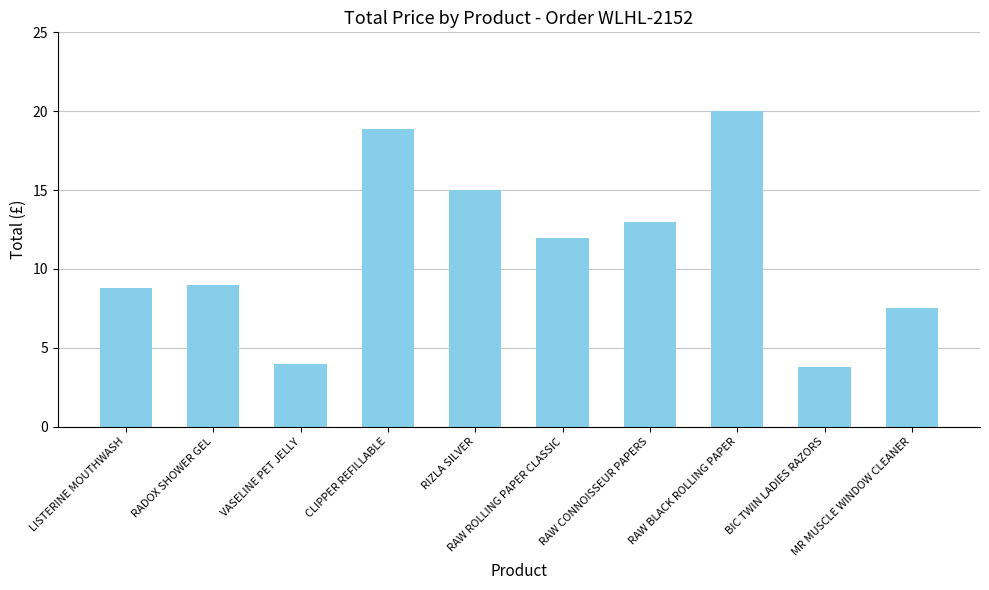

Where does the data first go above 11?

CLIPPER REFILLABLE